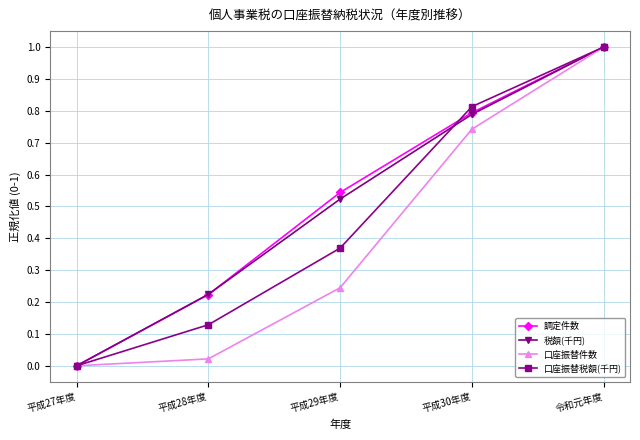

What is the highest value of the 調定件数 series?

1.0